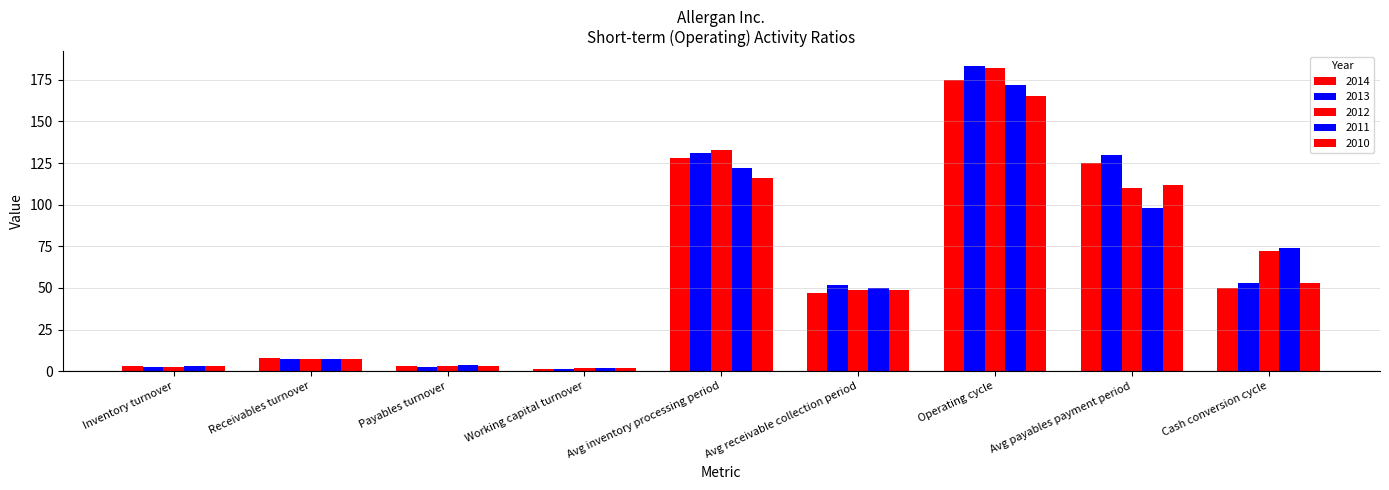

Reading left to right, what are all the values shown in this chart?

2014: 2.9	7.8	2.9	1.3	128.0	47.0	175.0	125.0	50.0
2013: 2.8	7.0	2.8	1.5	131.0	52.0	183.0	130.0	53.0
2012: 2.7	7.5	3.3	1.7	133.0	49.0	182.0	110.0	72.0
2011: 3.0	7.3	3.7	1.7	122.0	50.0	172.0	98.0	74.0
2010: 3.1	7.5	3.2	1.9	116.0	49.0	165.0	112.0	53.0